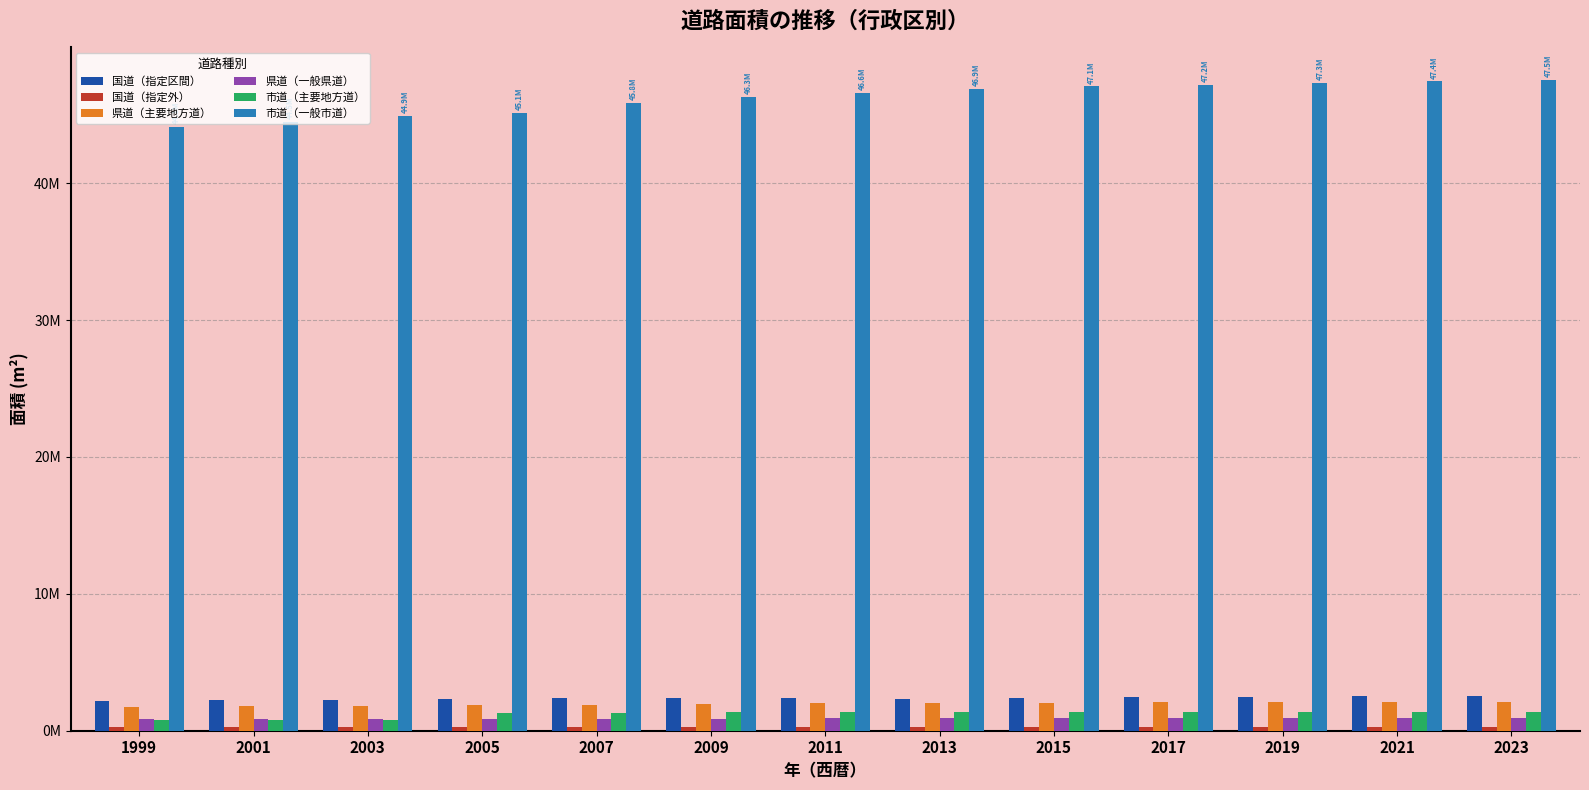

Is it true that 県道（主要地方道） equals 1914930 at 2007?

True